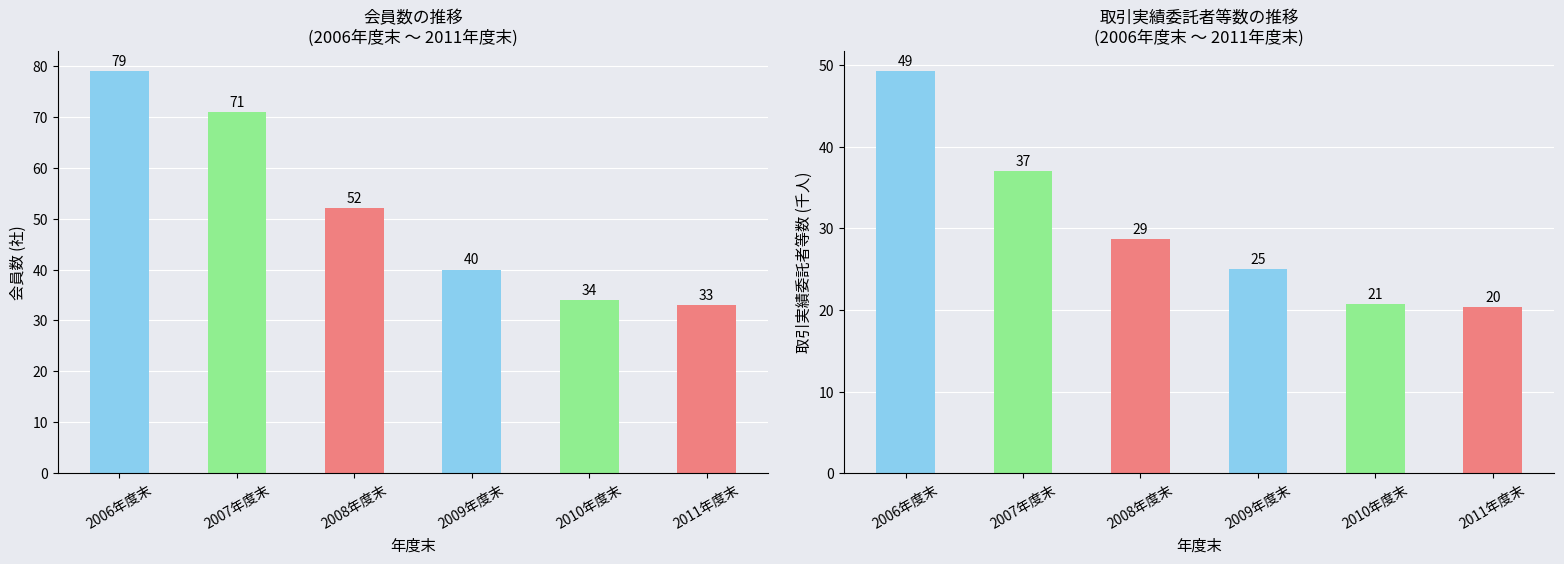

List the series in order of their overall mean, lowest first.

取引実績委託者等数 (千人), 会員数 (社)